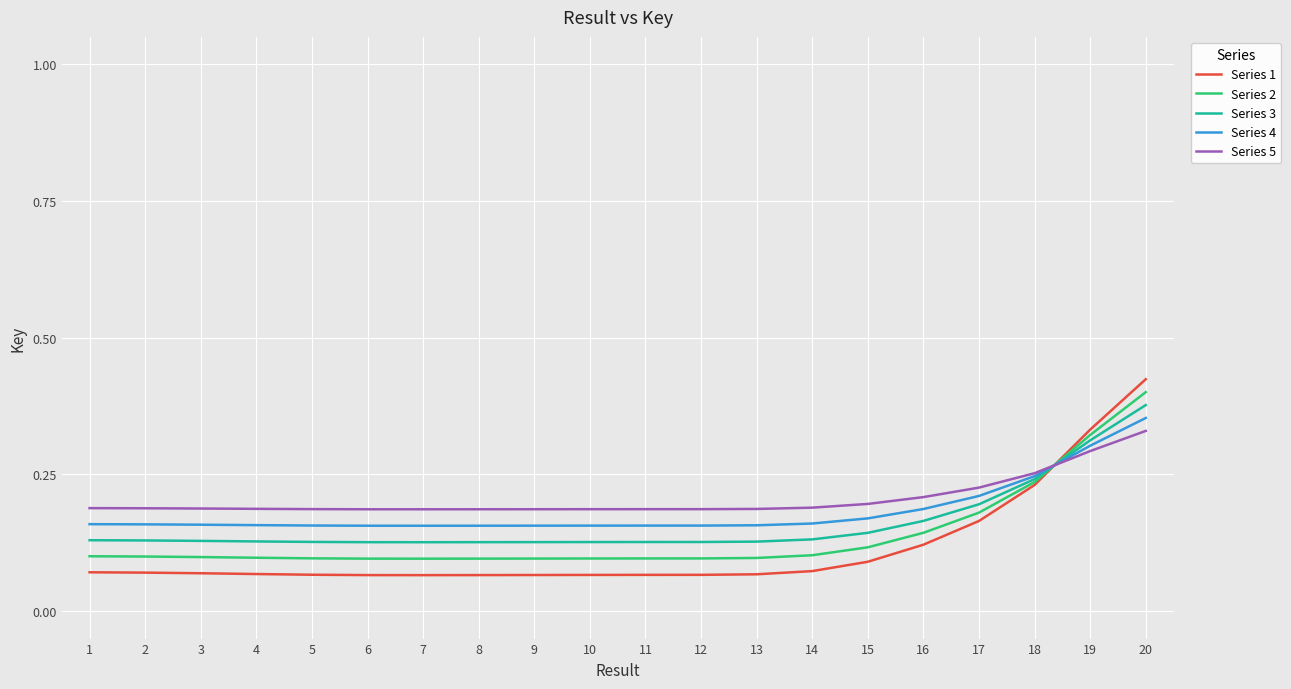

True or false: Series 4 and Series 5 cross at least once.

True